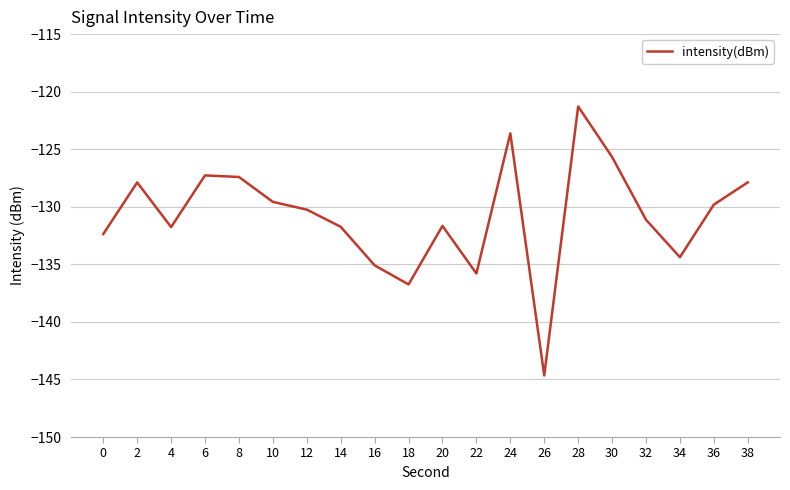

Does the chart display data point markers on the line(s)?

No